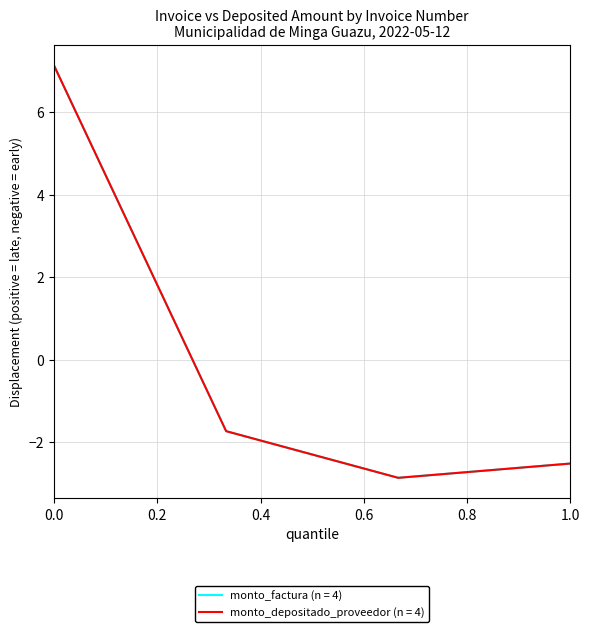

True or false: monto_factura (n = 4) has more than 0 points higher than both neighbors.

False